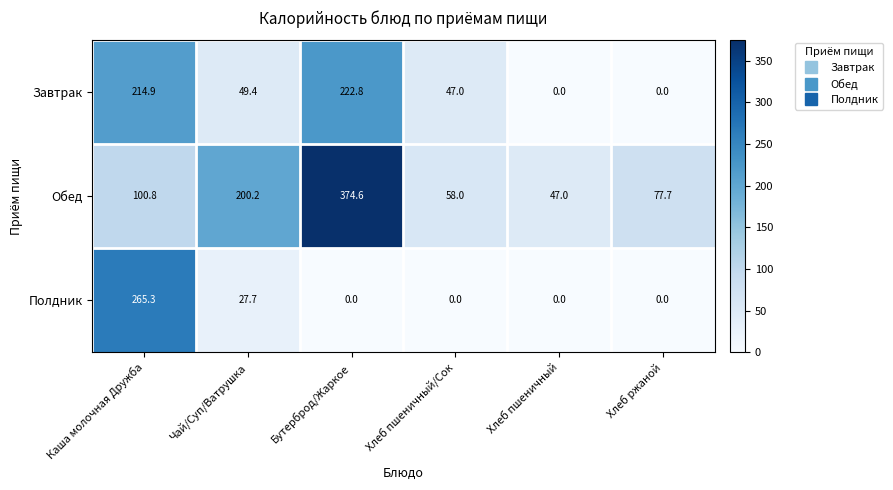

Which series has the widest spread of values?

Обед